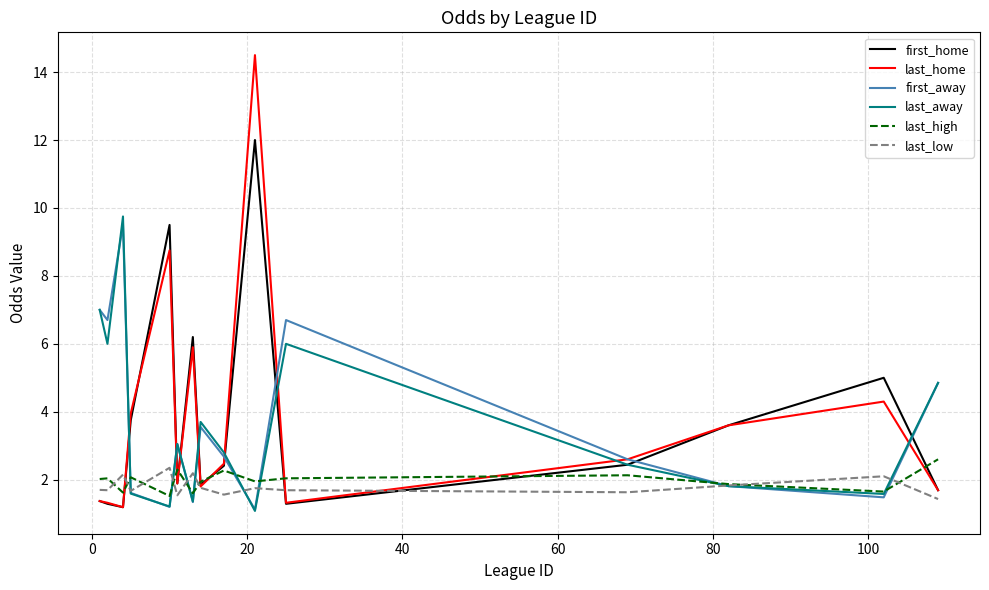

After their last crossing, which series has the higher values: last_away or last_home?

last_away